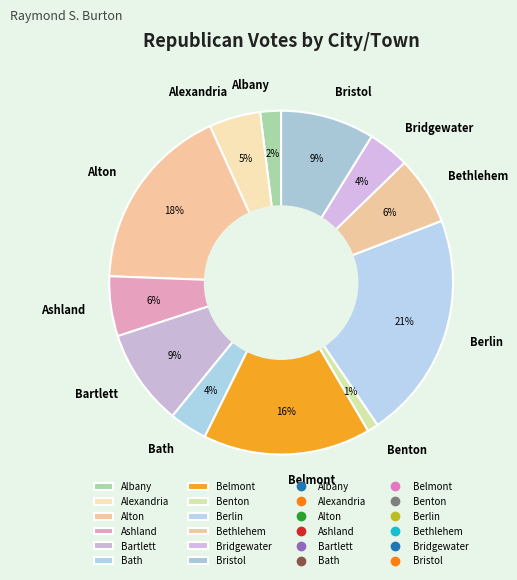

To the nearest percent, what percentage of the pie is Bath?

4%